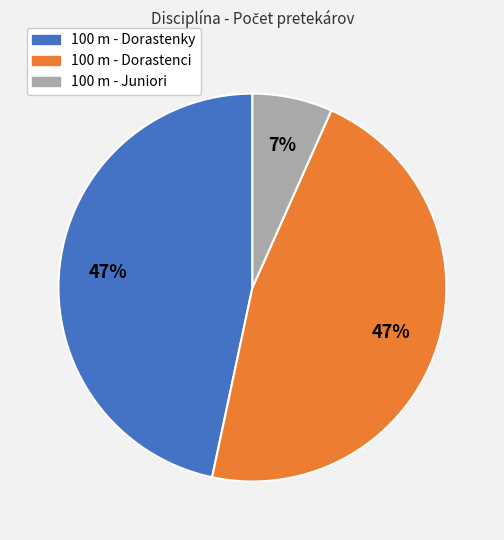

Does 100 m - Dorastenci represent more than half of the total?

No